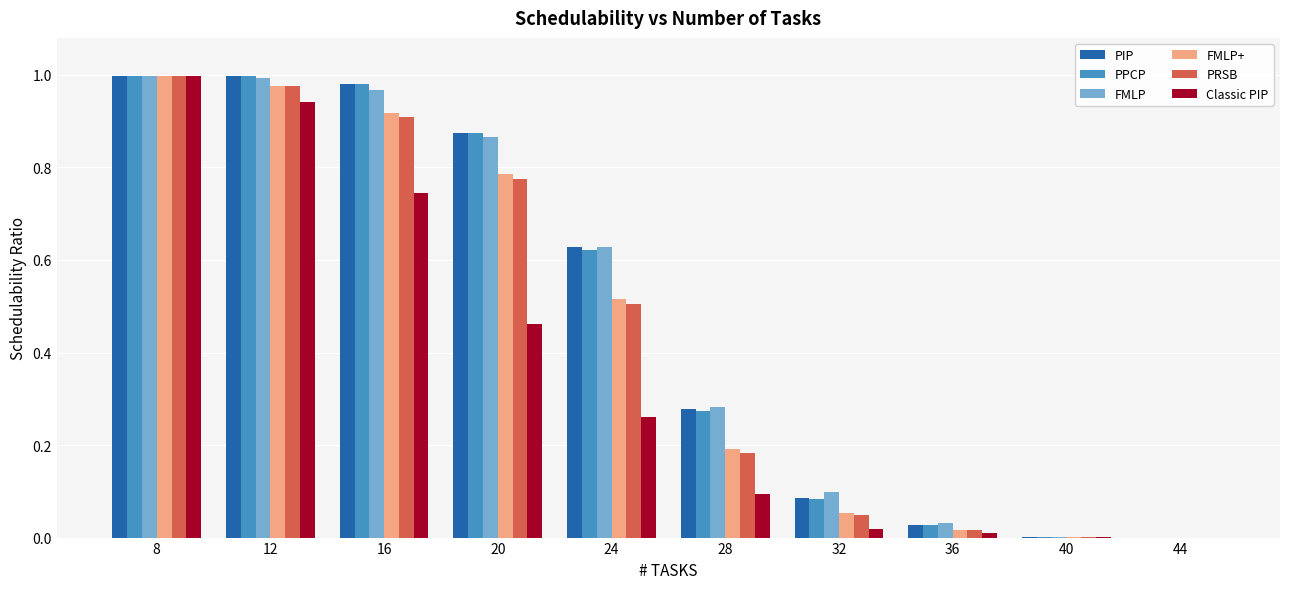

What is the sum of all FMLP+ values?

4.5